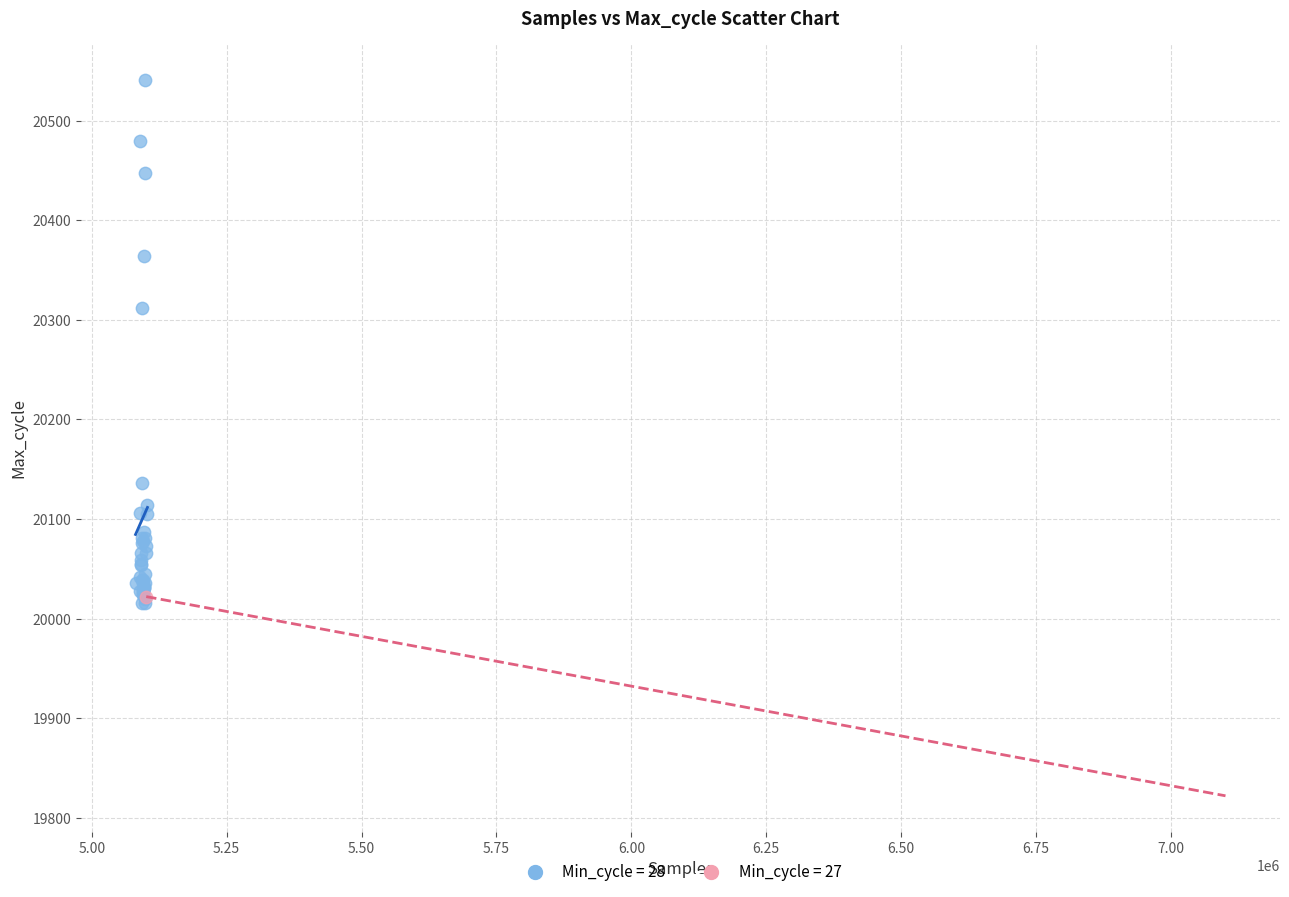

What are all the series names shown in the legend?

Min_cycle = 28, Min_cycle = 27